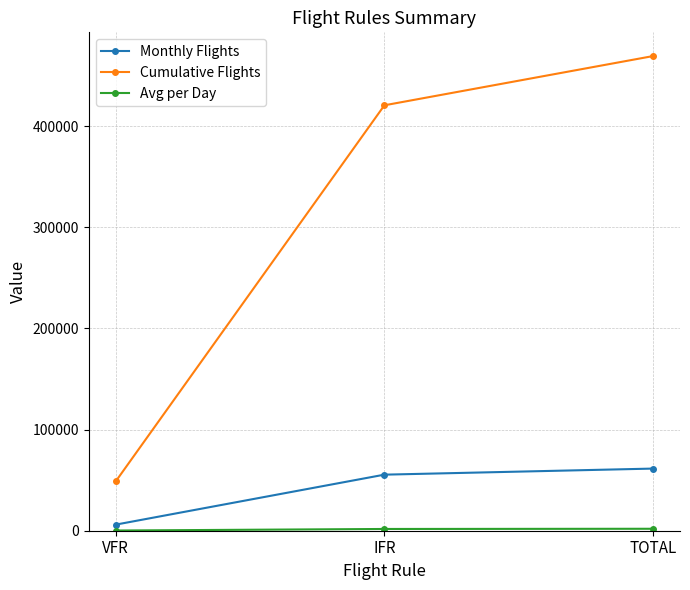

What value does the Cumulative Flights series have at VFR?

48671.0